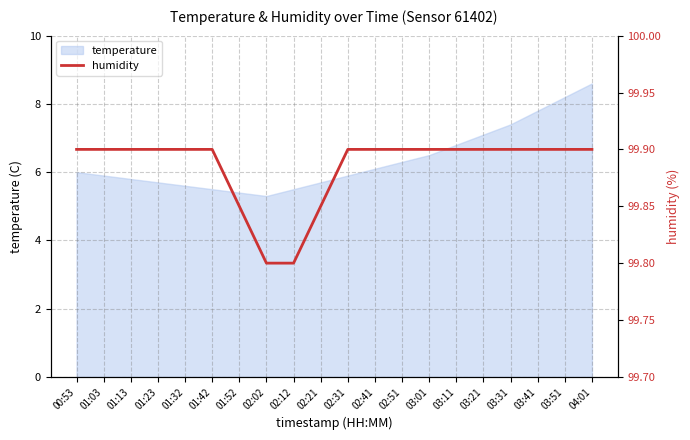

True or false: the data shows 153.9 at 03:01.

False